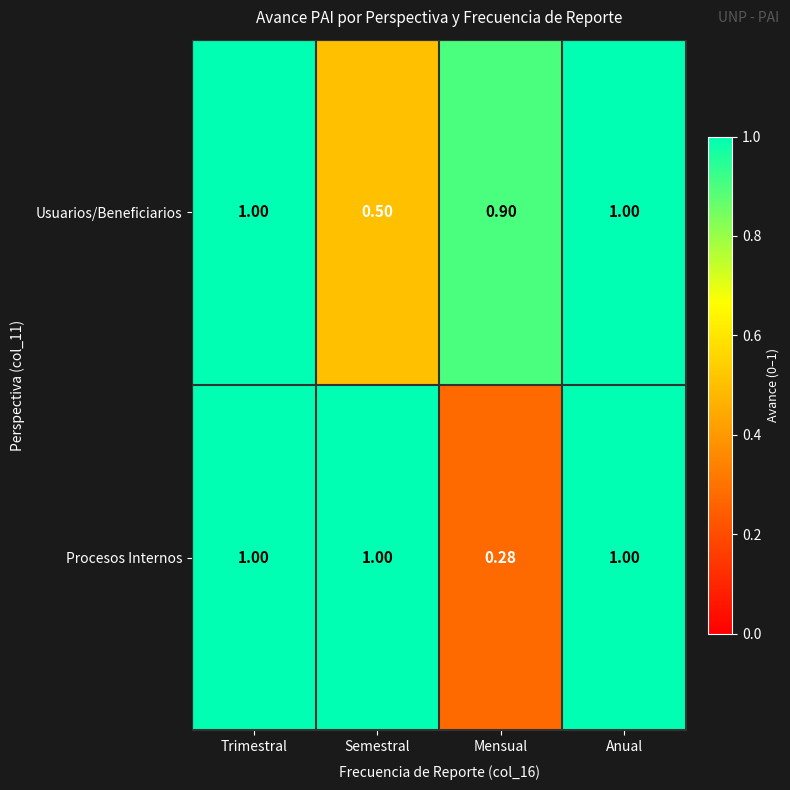

Rank the series at Mensual from lowest to highest value.

Procesos Internos, Usuarios/Beneficiarios